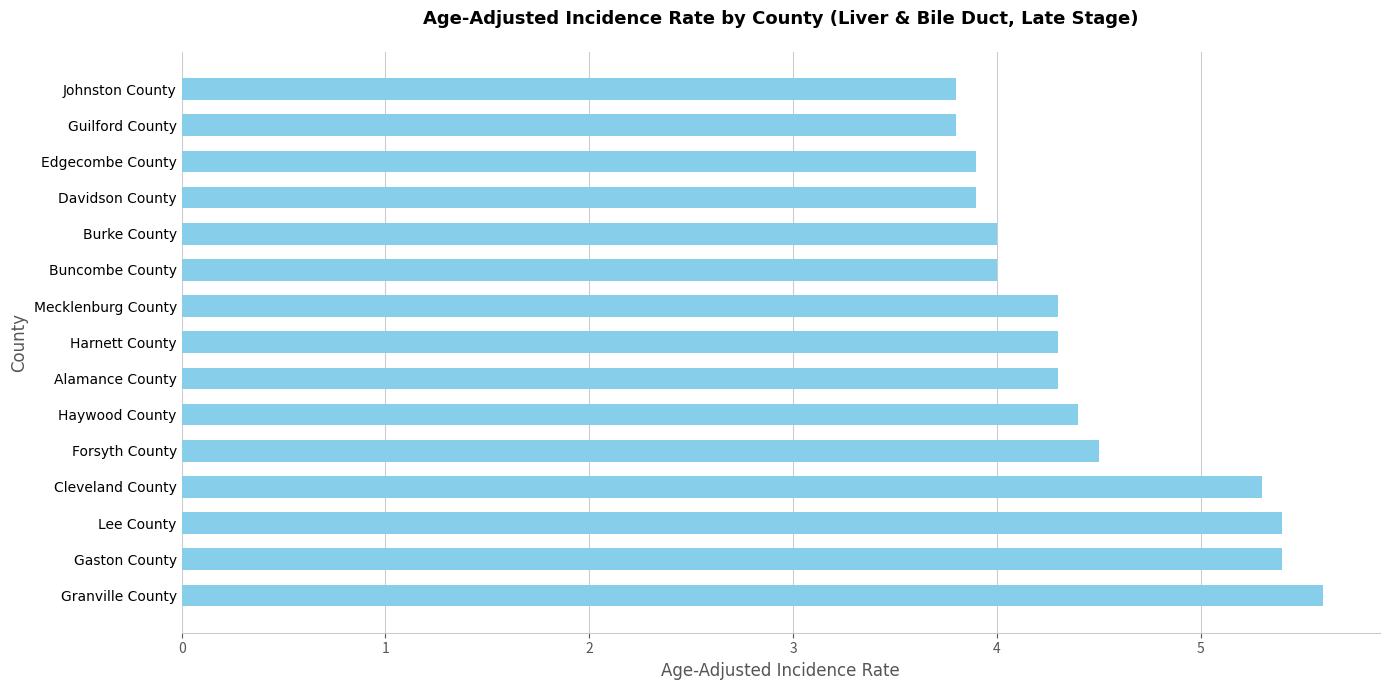

How many categories are shown in the chart?

15